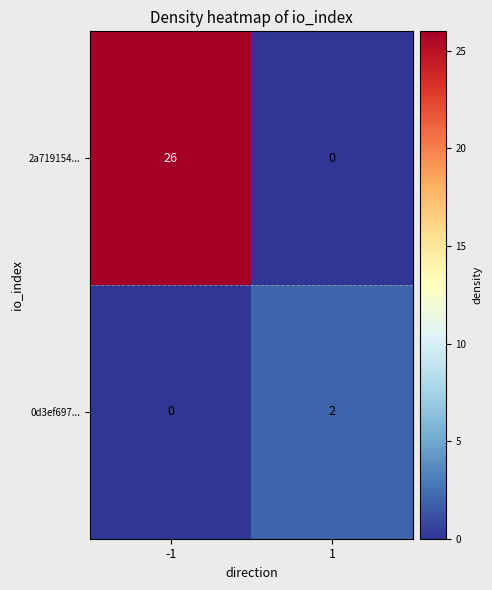

What is the difference between the maximum and minimum values in the 2a719154... series?

26